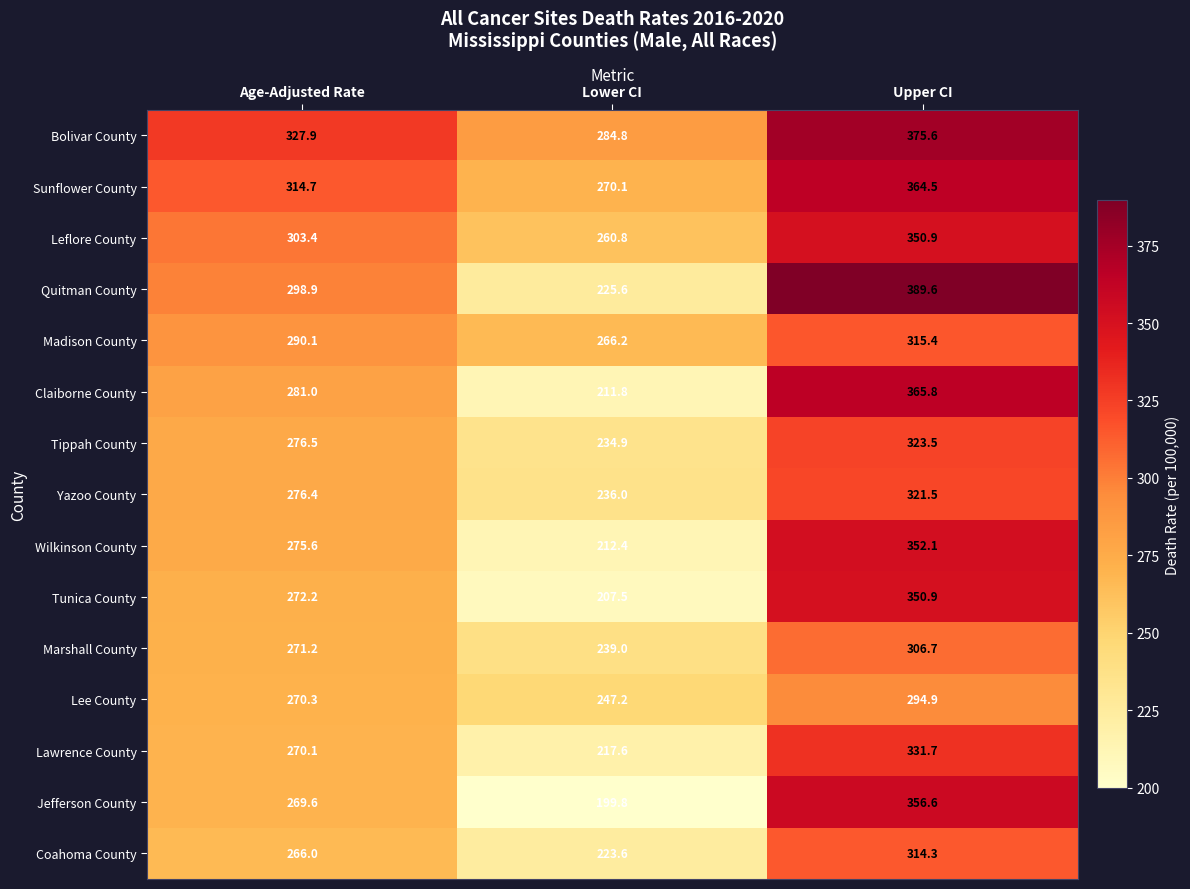

Rank the series at Age-Adjusted Rate from lowest to highest value.

Coahoma County, Jefferson County, Lawrence County, Lee County, Marshall County, Tunica County, Wilkinson County, Yazoo County, Tippah County, Claiborne County, Madison County, Quitman County, Leflore County, Sunflower County, Bolivar County